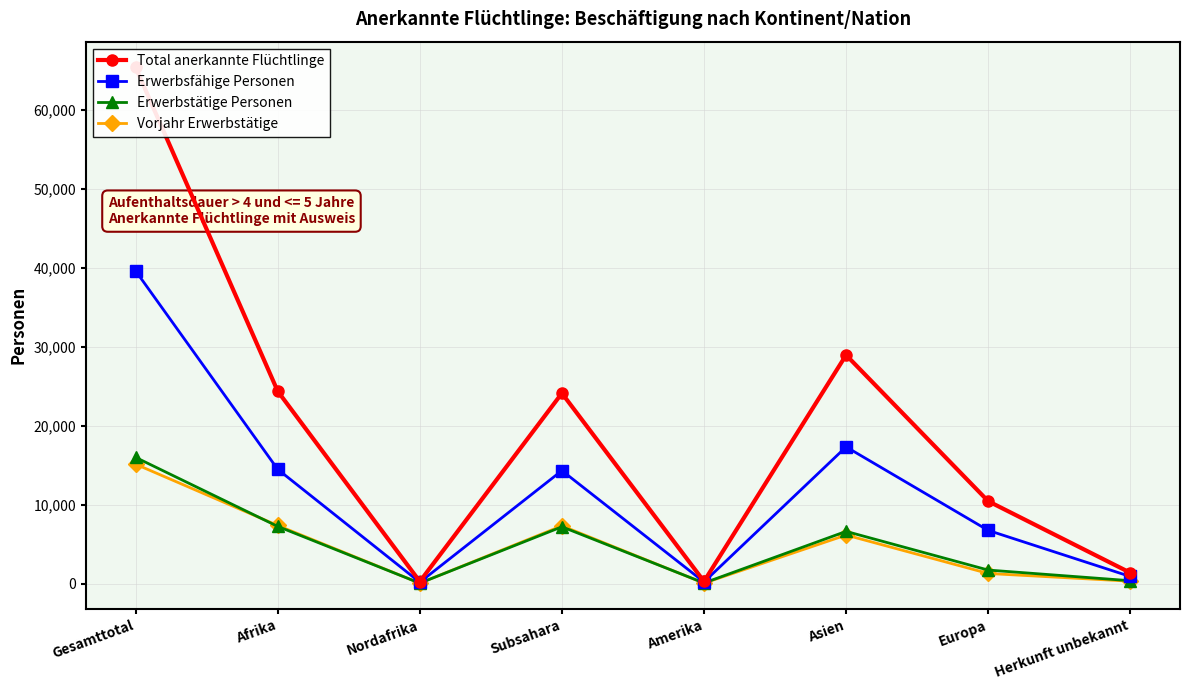

True or false: Total anerkannte Flüchtlinge and Erwerbsfähige Personen cross at least once.

False